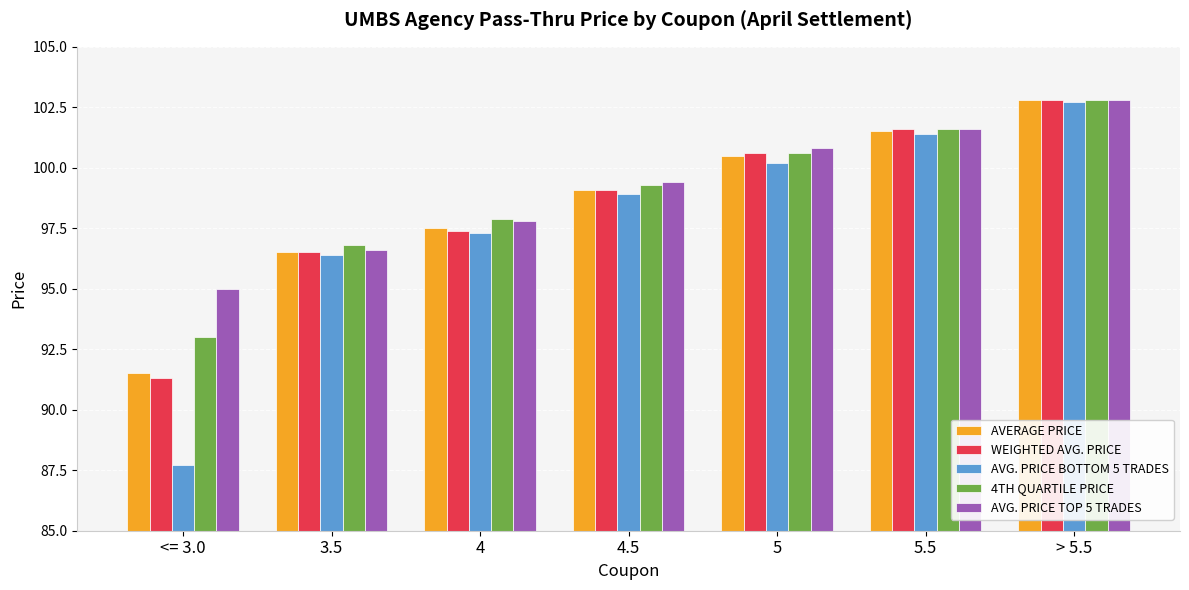

Reading left to right, what are all the values shown in this chart?

AVERAGE PRICE: 91.5	96.5	97.5	99.1	100.5	101.5	102.8
WEIGHTED AVG. PRICE: 91.3	96.5	97.4	99.1	100.6	101.6	102.8
AVG. PRICE BOTTOM 5 TRADES: 87.7	96.4	97.3	98.9	100.2	101.4	102.7
4TH QUARTILE PRICE: 93.0	96.8	97.9	99.3	100.6	101.6	102.8
AVG. PRICE TOP 5 TRADES: 95.0	96.6	97.8	99.4	100.8	101.6	102.8